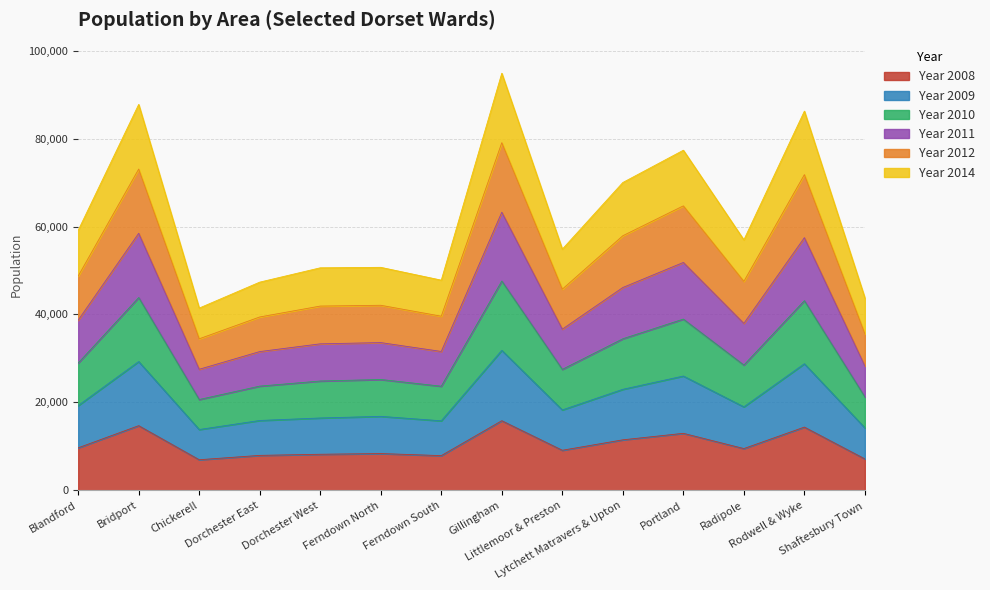

Which series has the largest total across all categories?

Year 2012